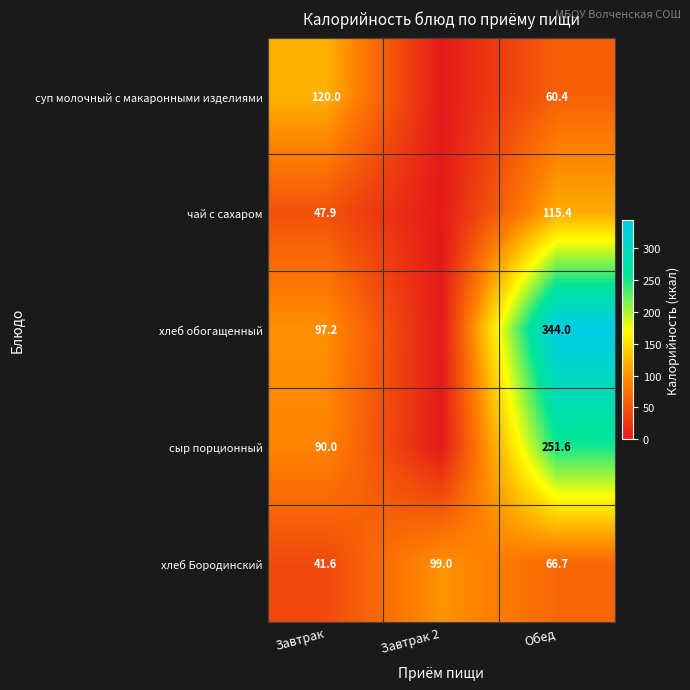

What is the total value across all series at Обед?

838.1